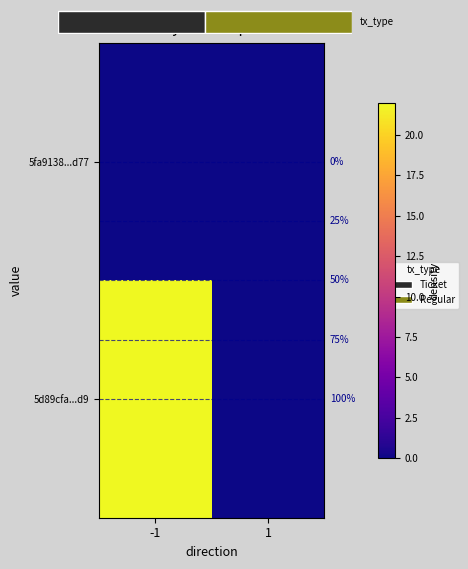

List the labels in order of 5d89cfa...d9 value, largest first.

-1, 1